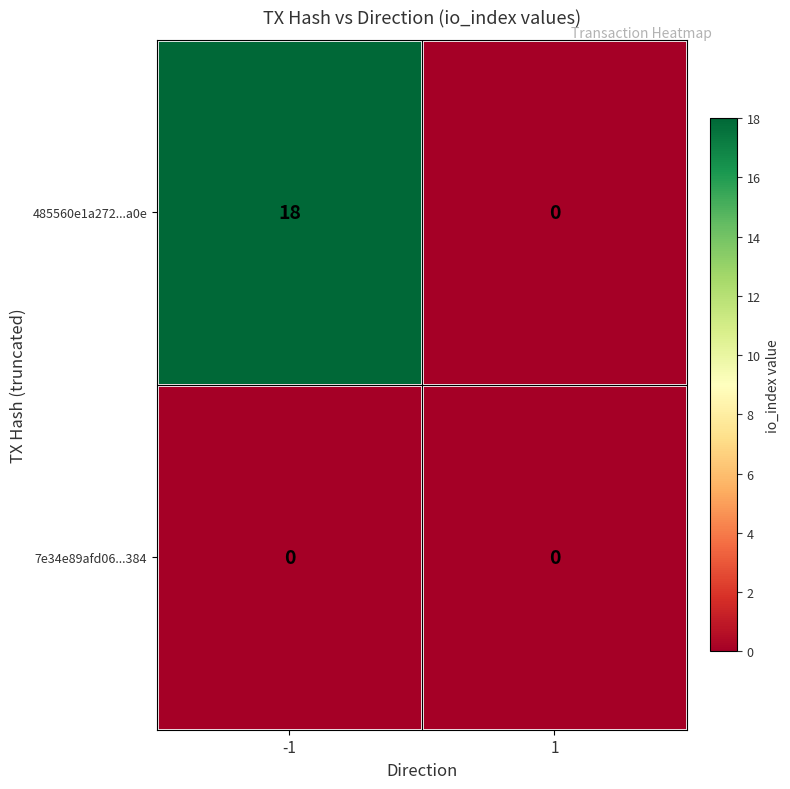

Reading right to left, extract all data points from this chart.

485560e1a272...a0e: 0	18
7e34e89afd06...384: 0	0